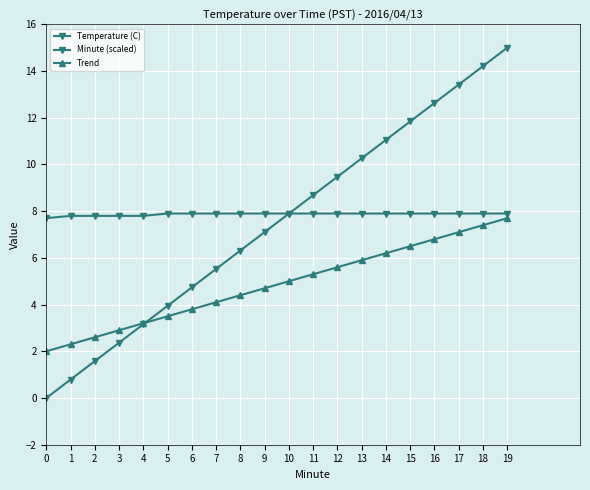

True or false: Minute (scaled) has more than 1 interior local peaks.

False